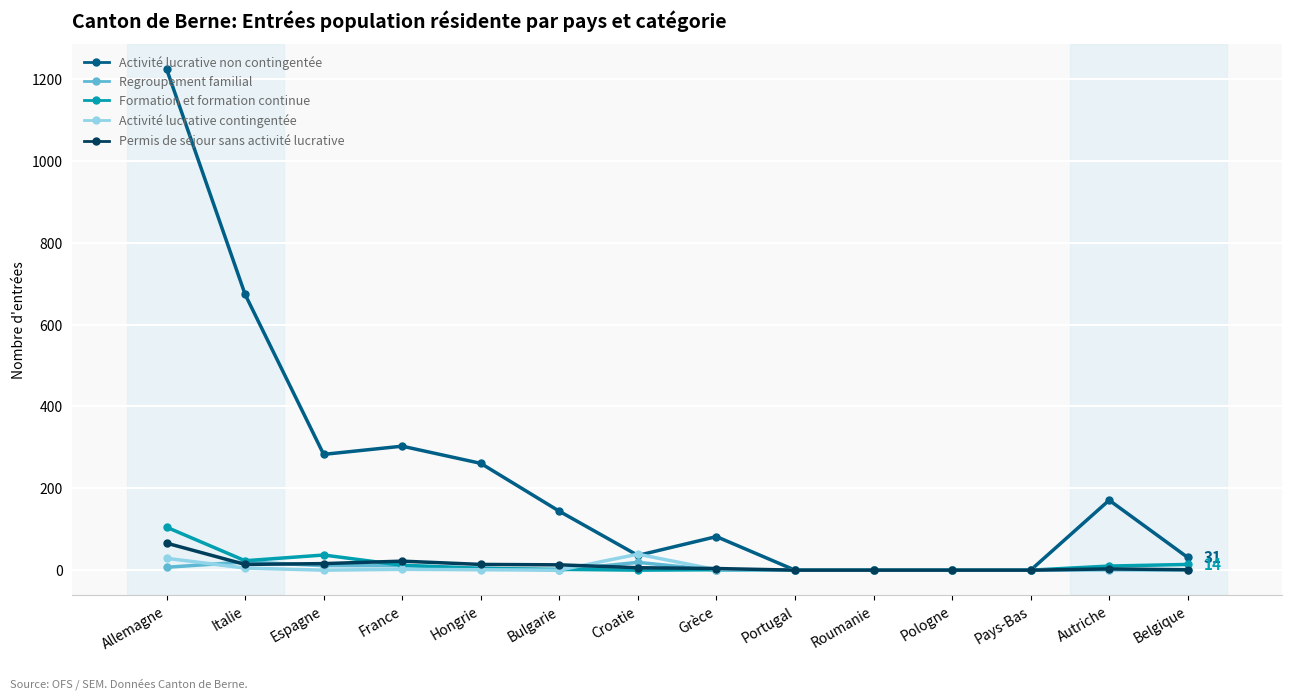

Between Allemagne and Portugal, which series saw the biggest shift?

Activité lucrative non contingentée